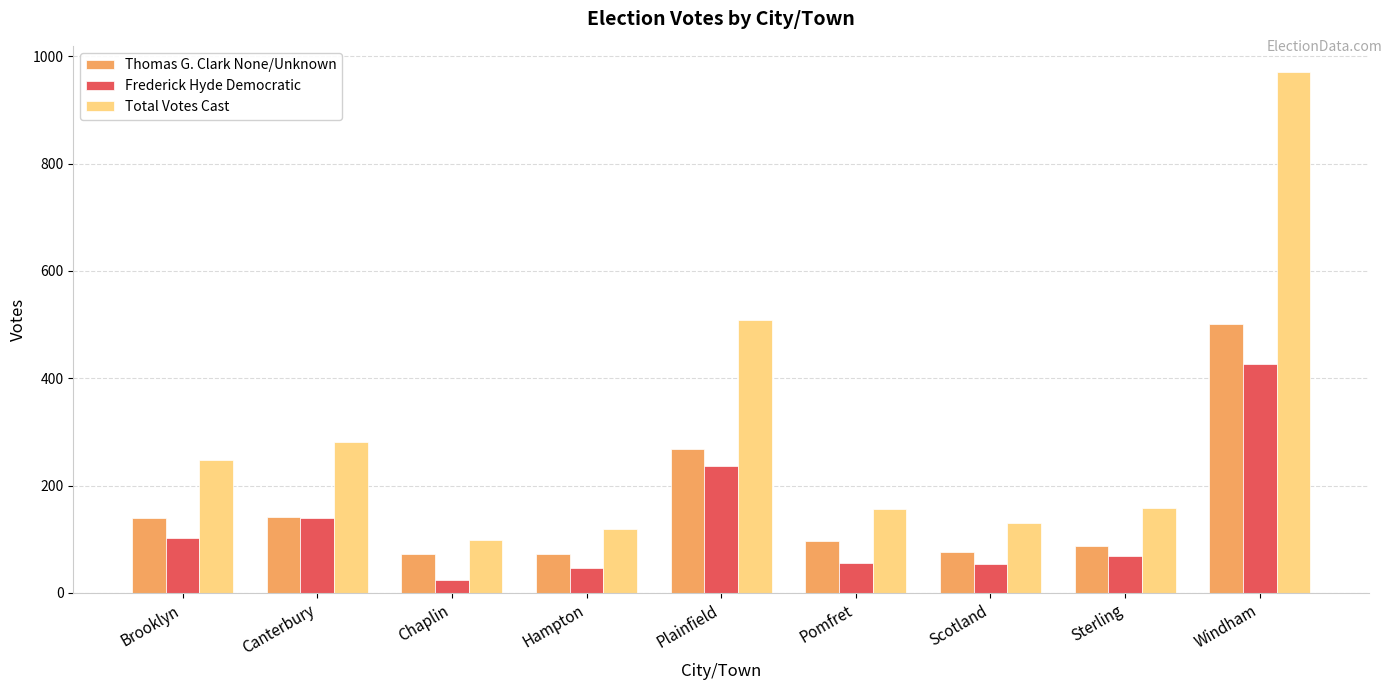

Rank the series by their average value, from highest to lowest.

Total Votes Cast, Thomas G. Clark None/Unknown, Frederick Hyde Democratic